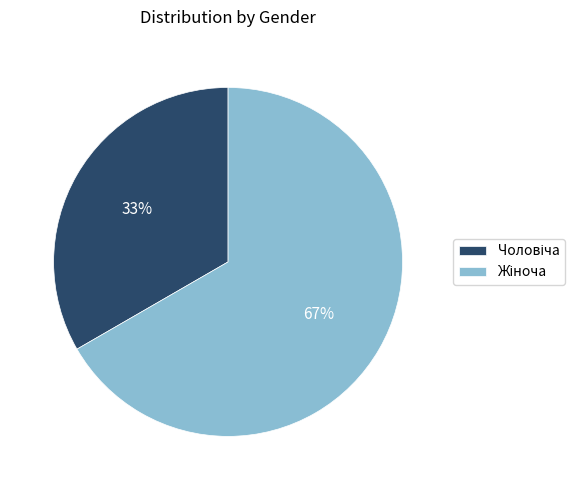

Does any single category account for the majority?

Yes